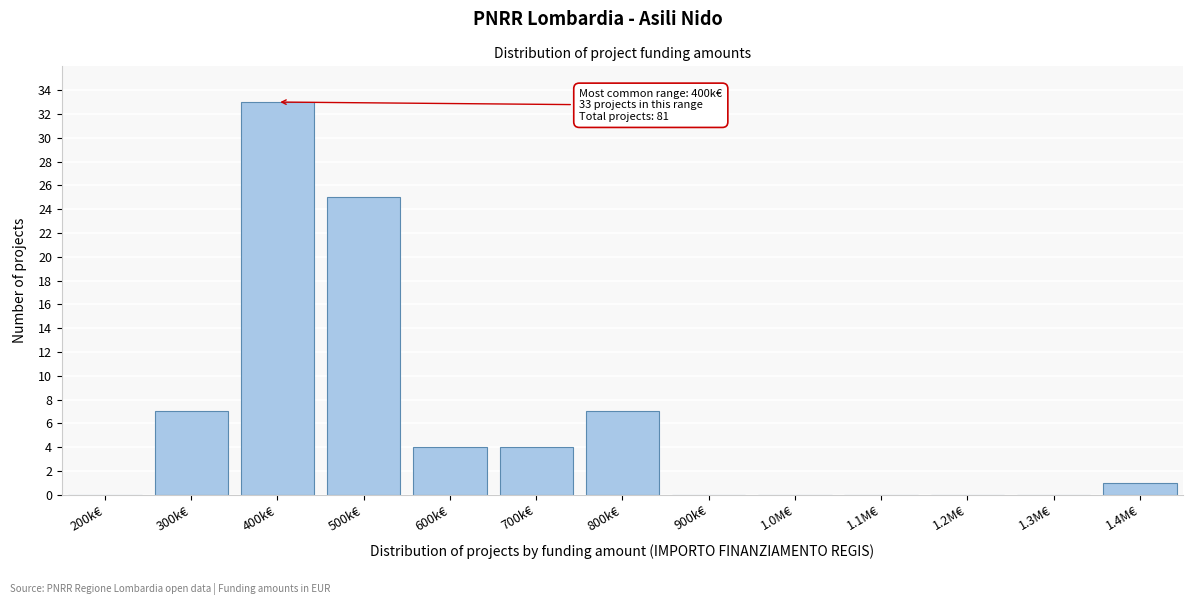

Reading left to right, transcribe all the data shown in this chart.

200k€=0	300k€=7	400k€=33	500k€=25	600k€=4	700k€=4	800k€=7	900k€=0	1.0M€=0	1.1M€=0	1.2M€=0	1.3M€=0	1.4M€=1